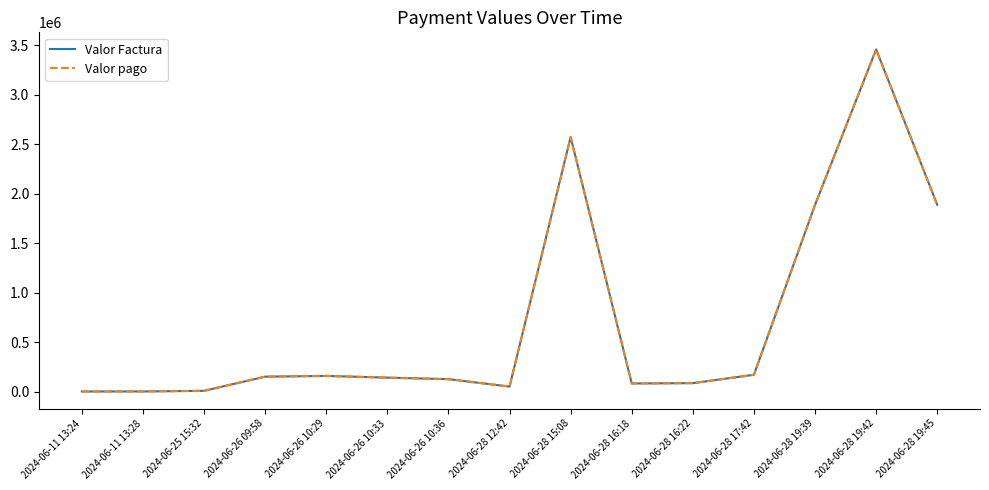

Which series has the largest total across all categories?

Valor Factura